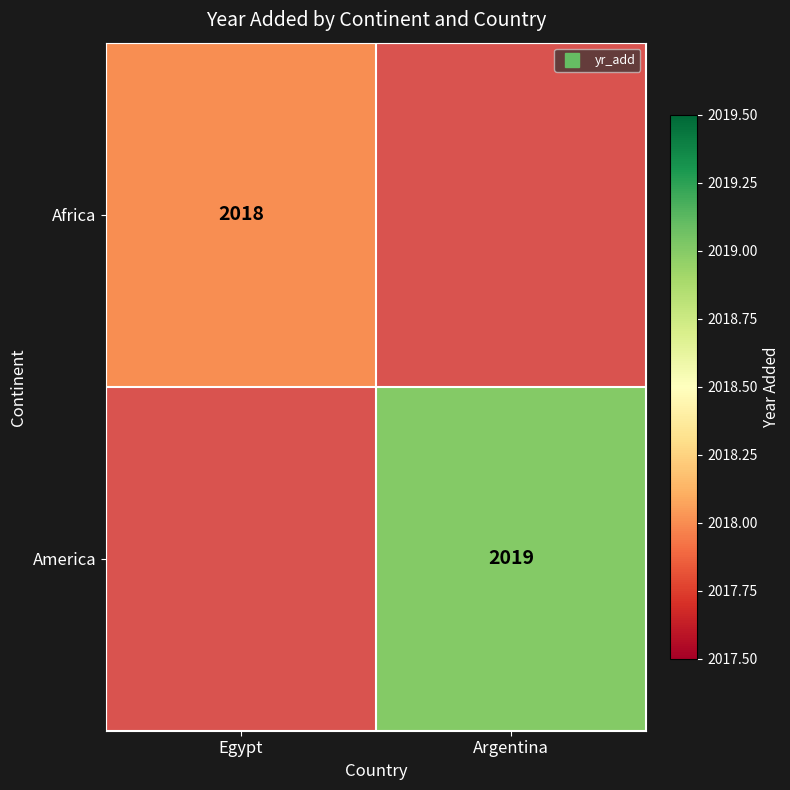

How many series are shown in this chart?

2